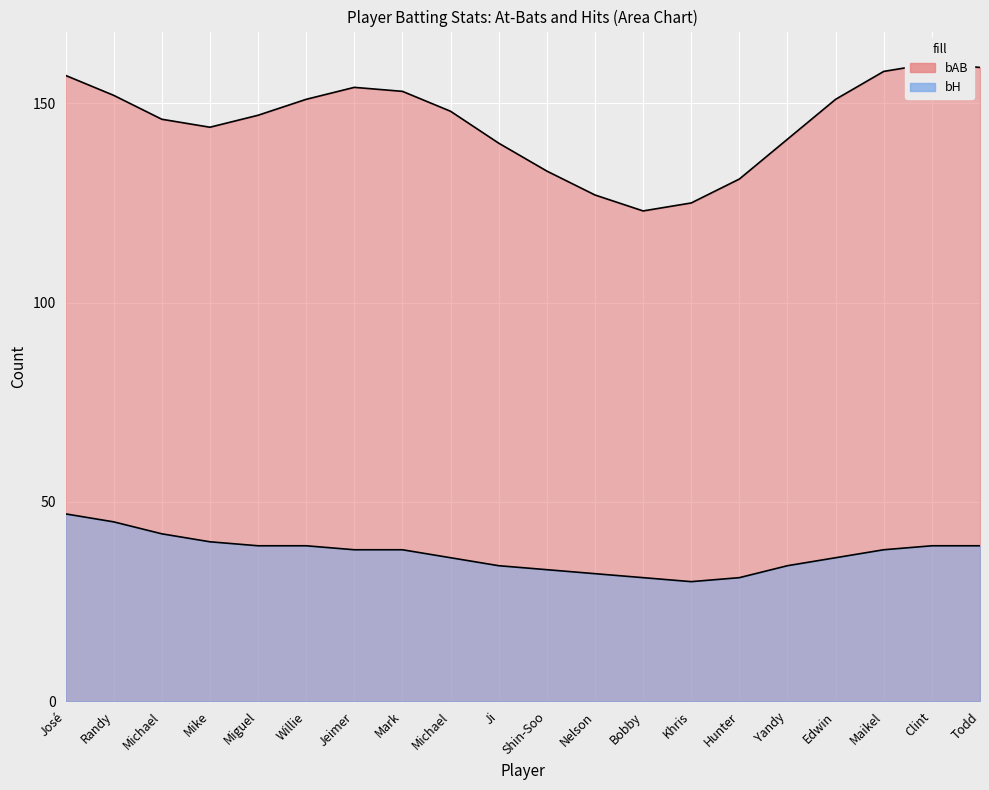

True or false: bAB and bH intersect in this chart.

False